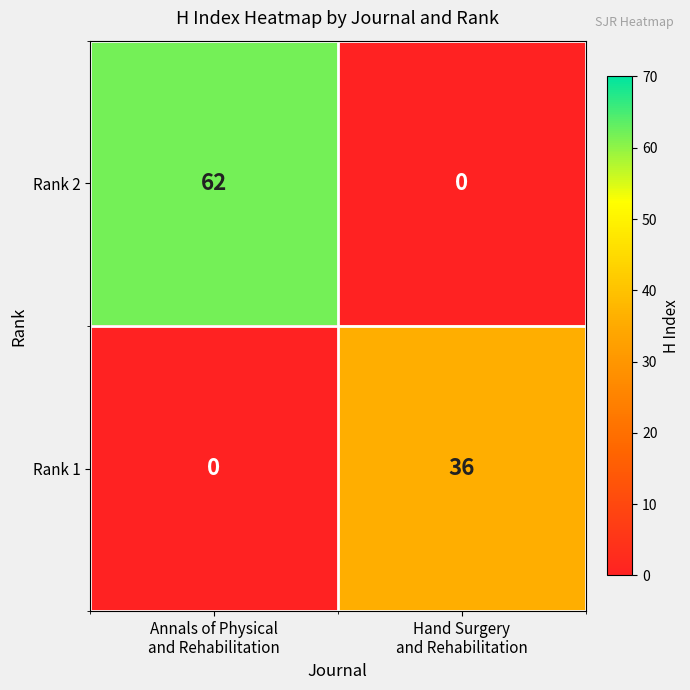

What is the sum of all Rank 2 values?

62